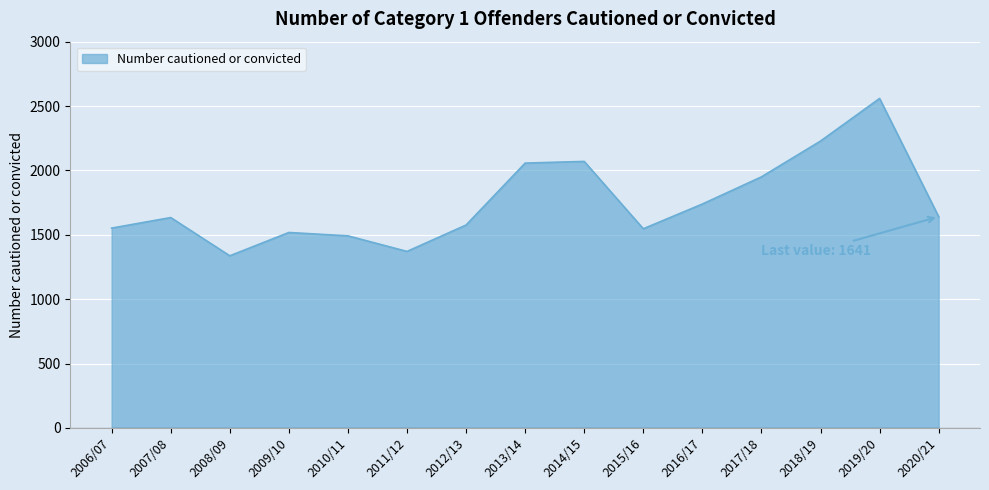

How many interior local valleys (lower than both neighbors) does the data have?

3